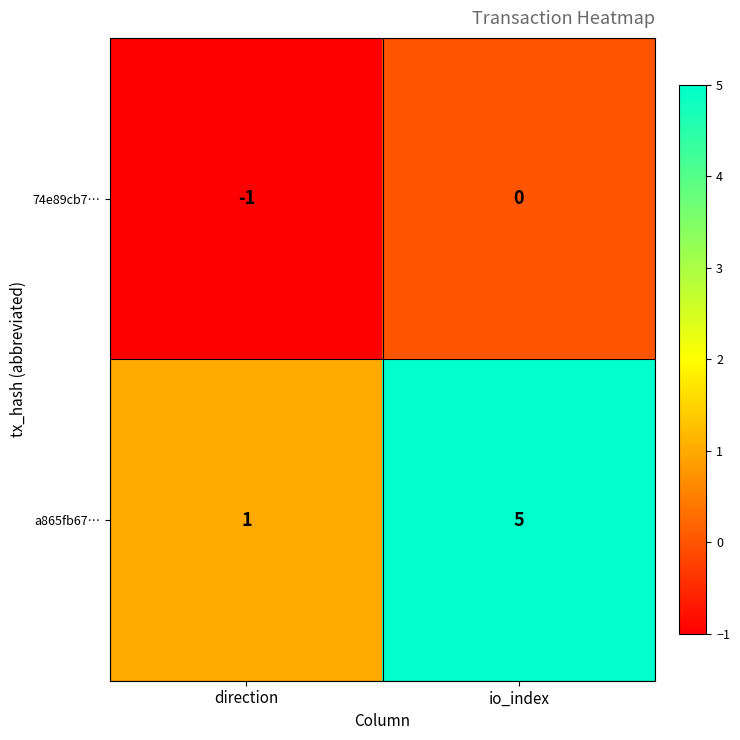

Reading left to right, extract all data points from this chart.

74e89cb7…: direction=-1	io_index=0
a865fb67…: direction=1	io_index=5